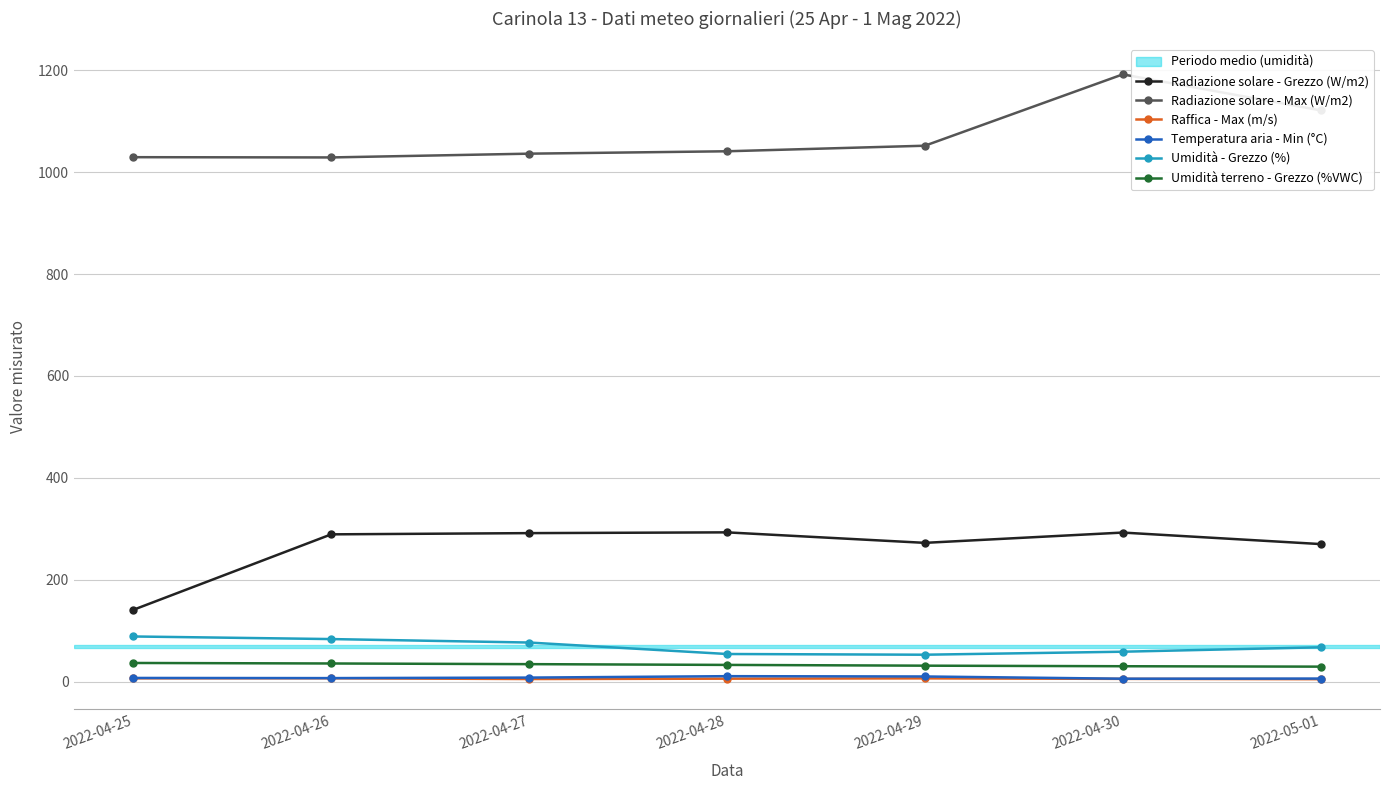

How many Raffica - Max (m/s) values are between 5 and 6?

4